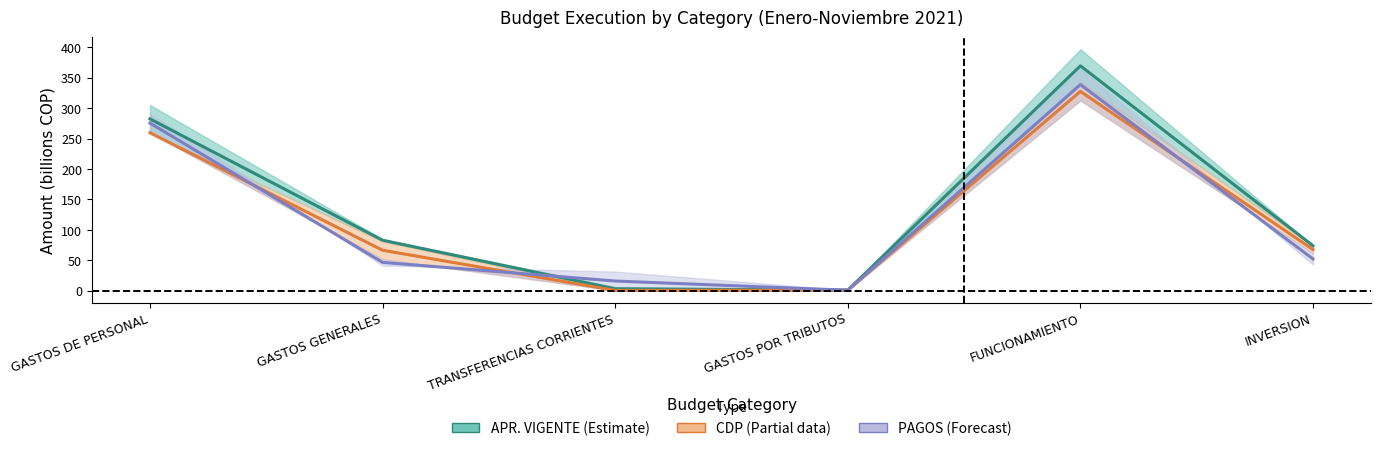

At how many categories does at least one series exceed 61?

4